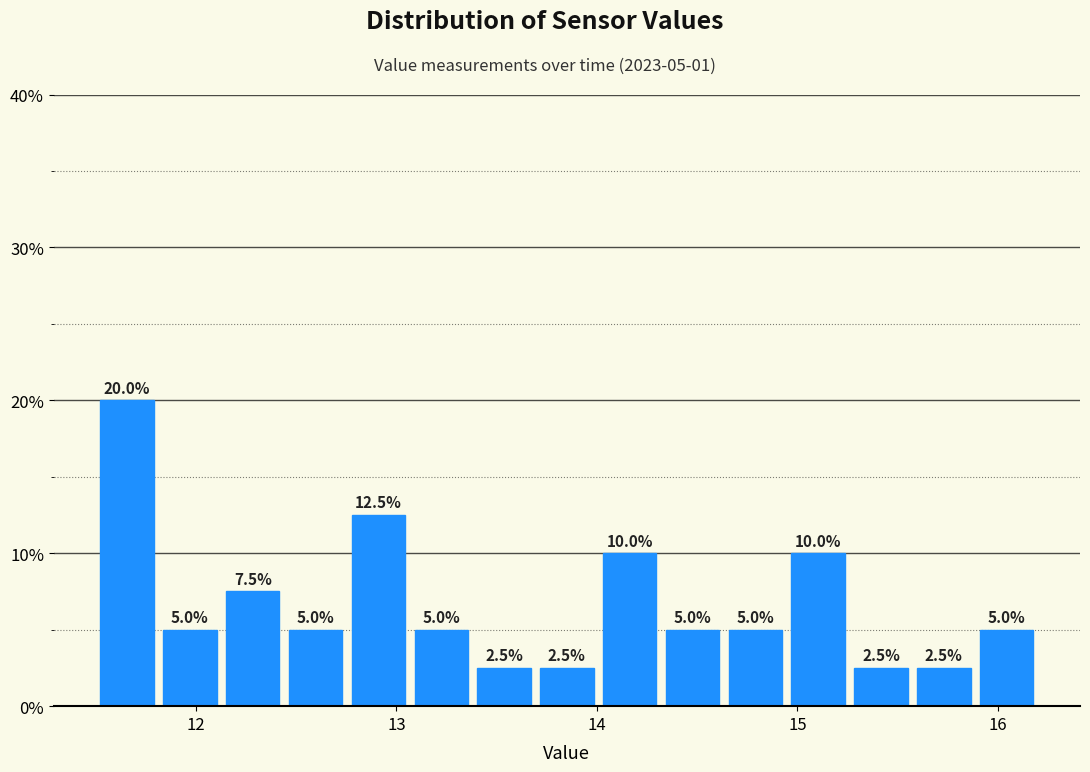

Read against the x-axis, roughly where is the centre of the tallest bar?

11.7